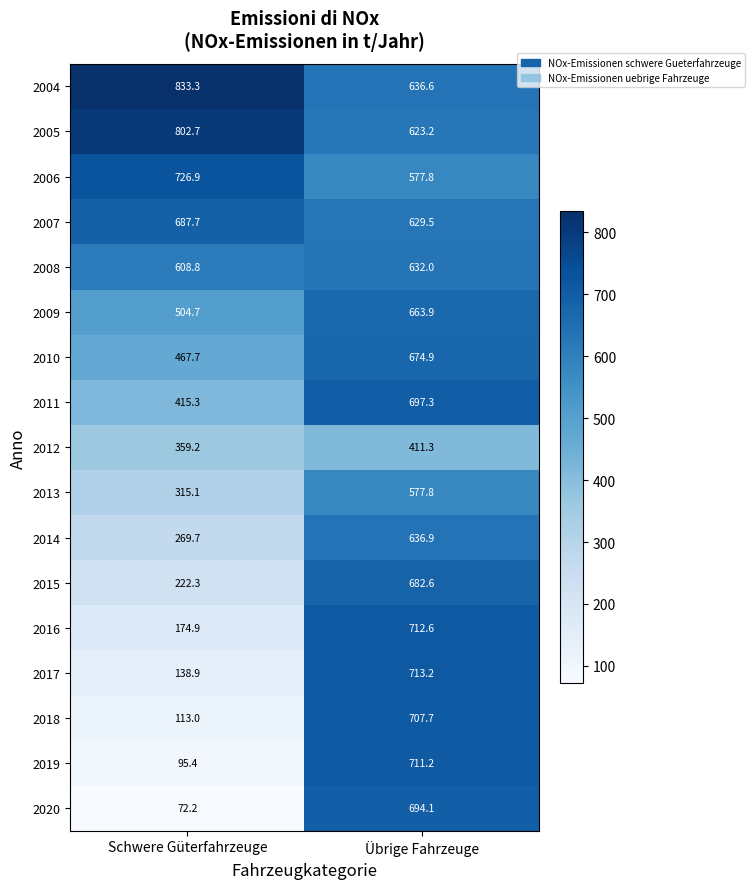

At how many categories does at least one series exceed 668?

2